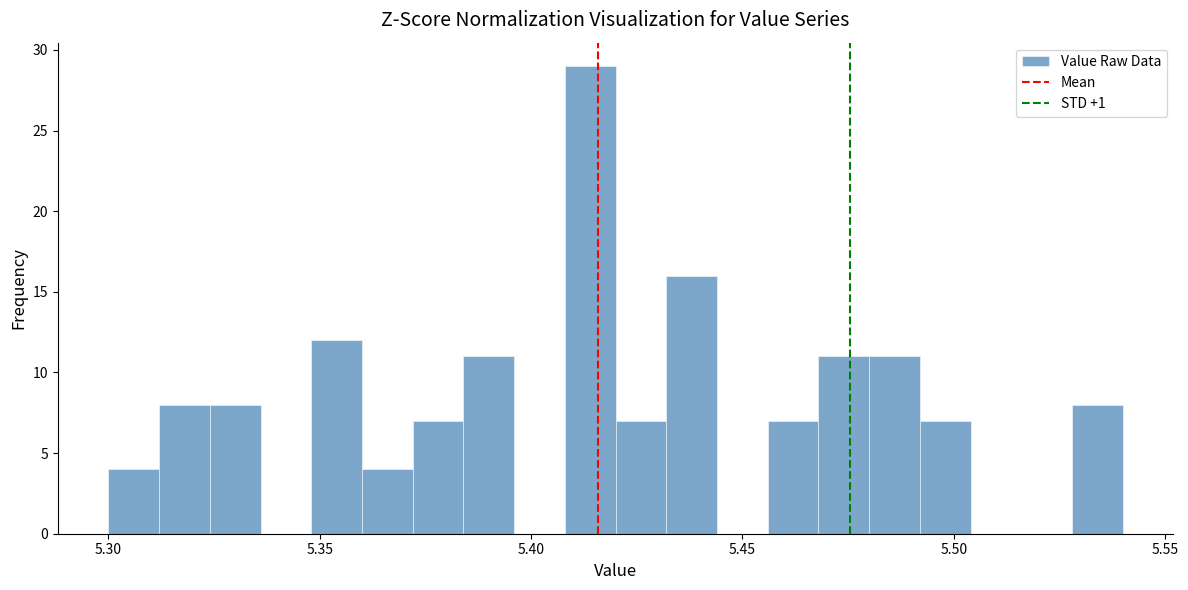

Around what value on the x-axis is the tallest bar? Give the approximate position of its centre, as read against the axis.

5.415